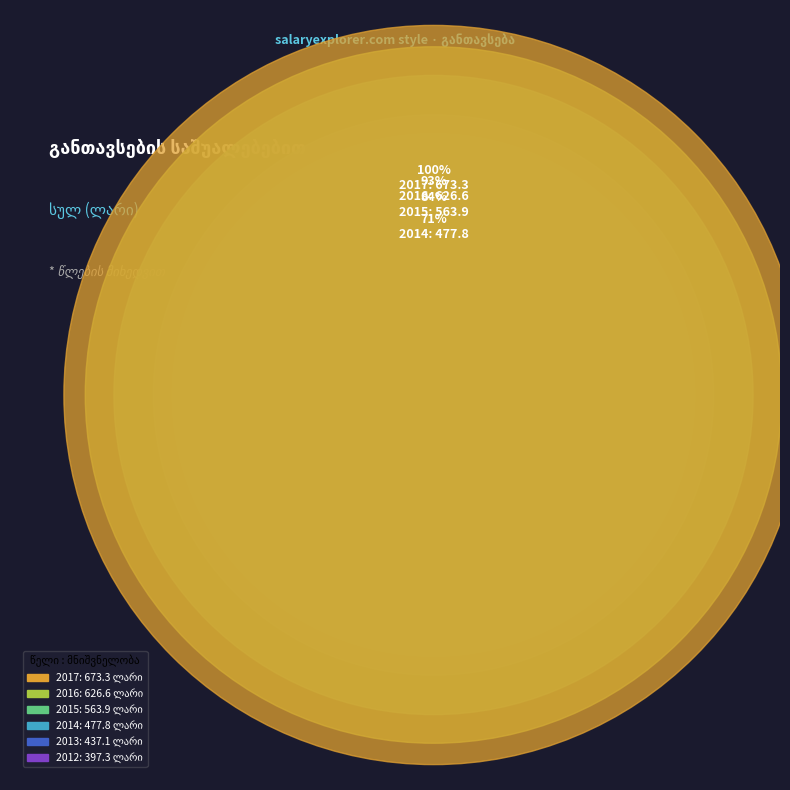

Is it true that 2016 is 1% of the pie?

False